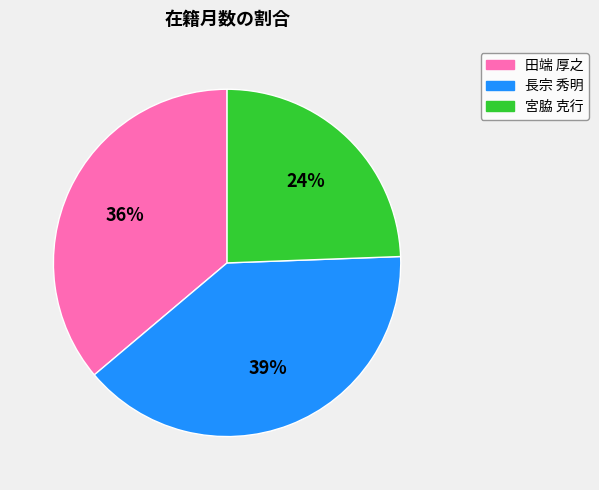

What percentage is the 長宗 秀明 slice, to the nearest percent?

39%